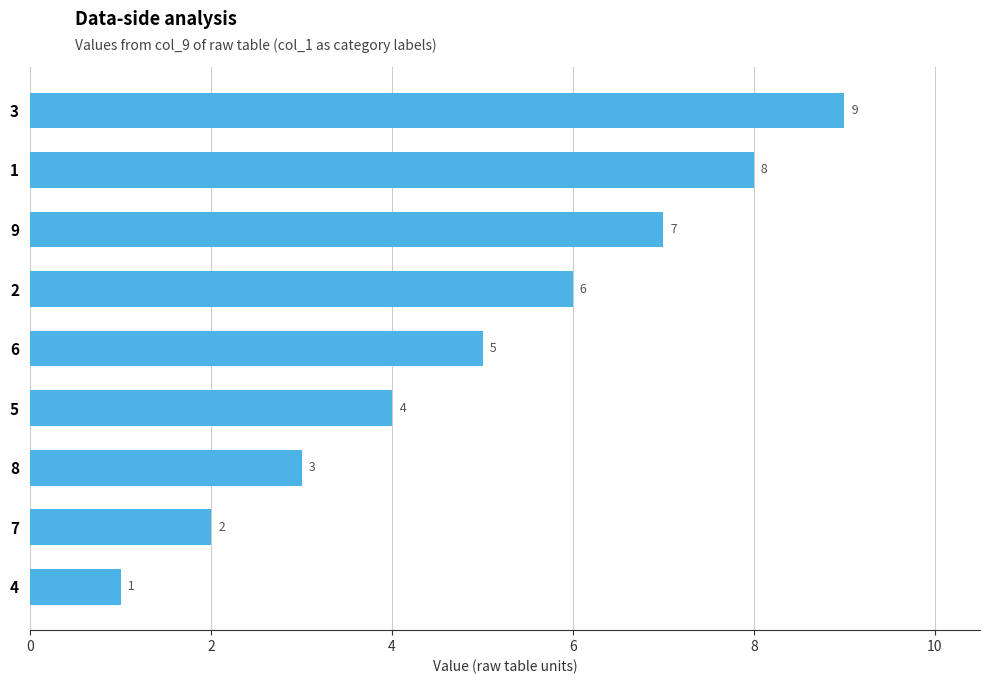

What is the maximum value shown in the chart?

9